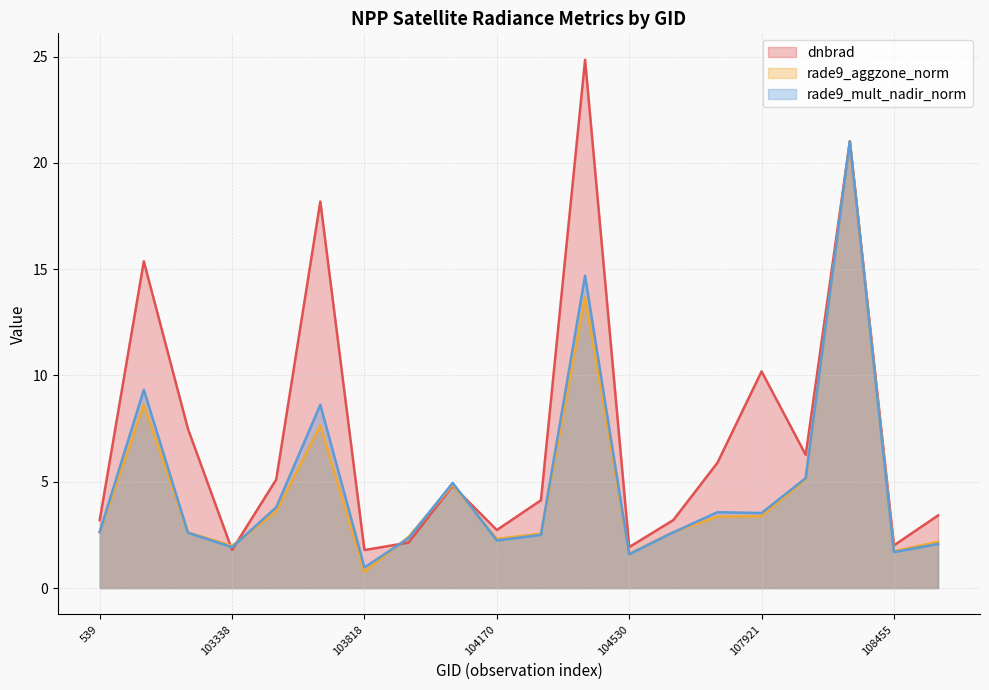

What is the difference between the second highest and minimum values in the dnbrad series?

19.2